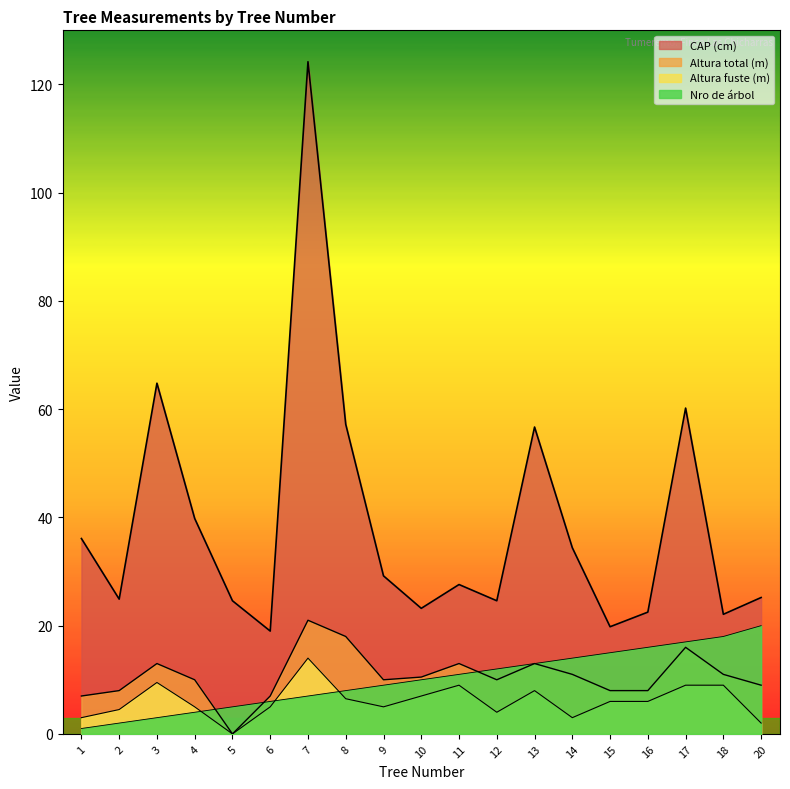

What is the value of the CAP (cm) point at the 19th from the left?

25.2